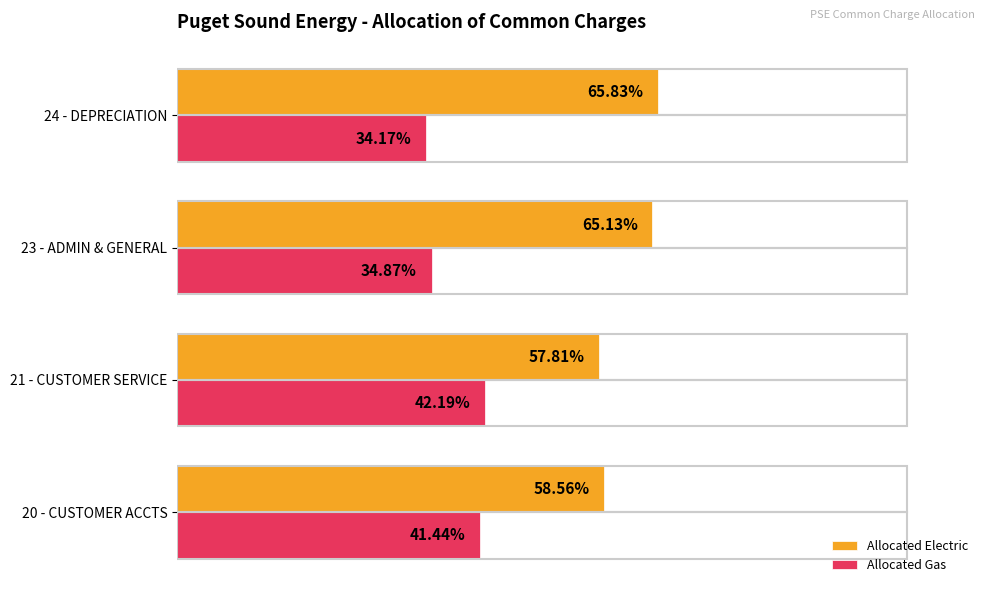

Rank the series by their average value, from lowest to highest.

Allocated Gas, Allocated Electric